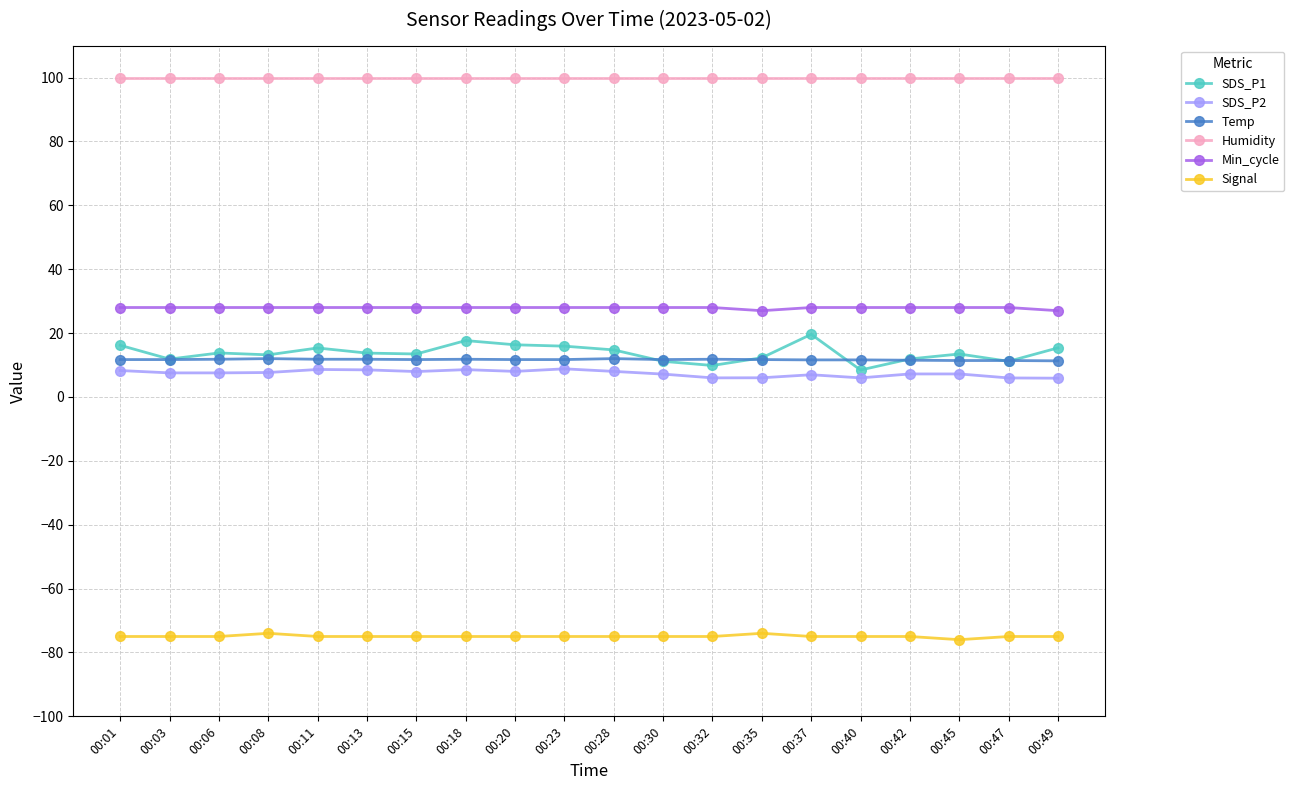

What is the difference between the highest and lowest values at 00:45?

175.9